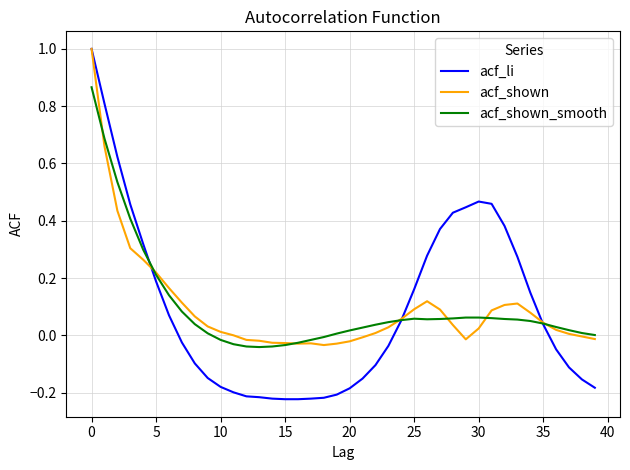

Which series has the largest range (max minus min)?

acf_li